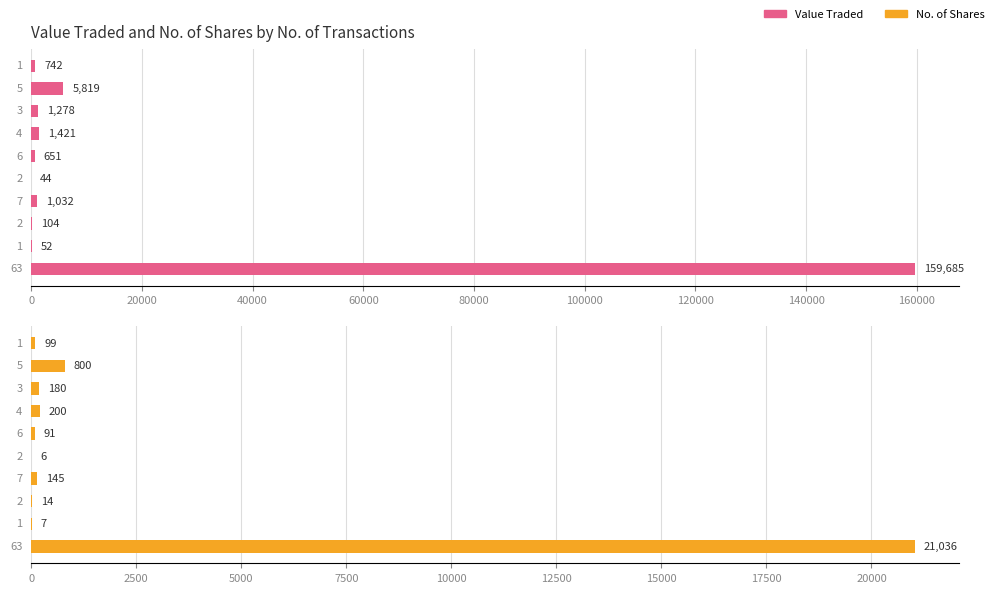

What is the difference between the highest and lowest values at 160000?

45